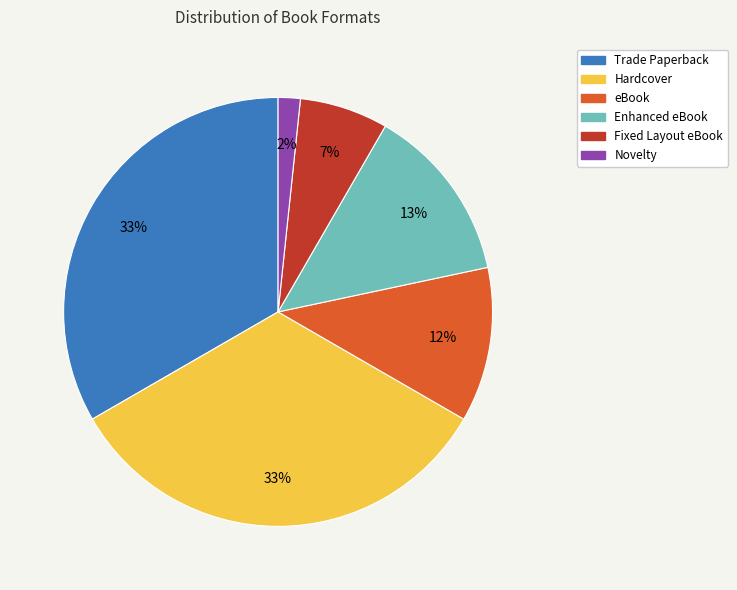

What percentage is the Trade Paperback slice, to the nearest percent?

33%